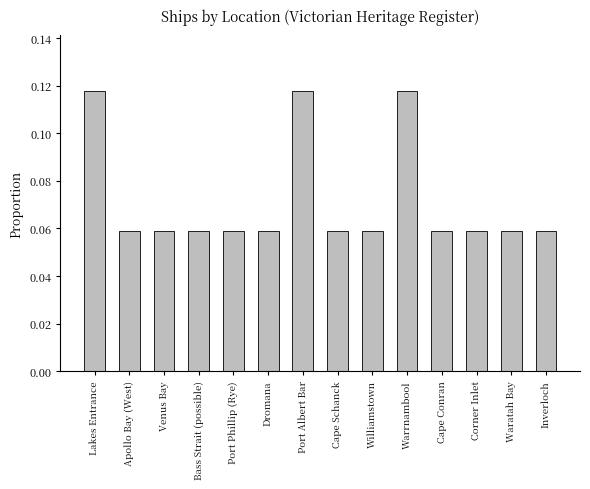

Is it true that the value at Cape Schanck is 0.0?

False